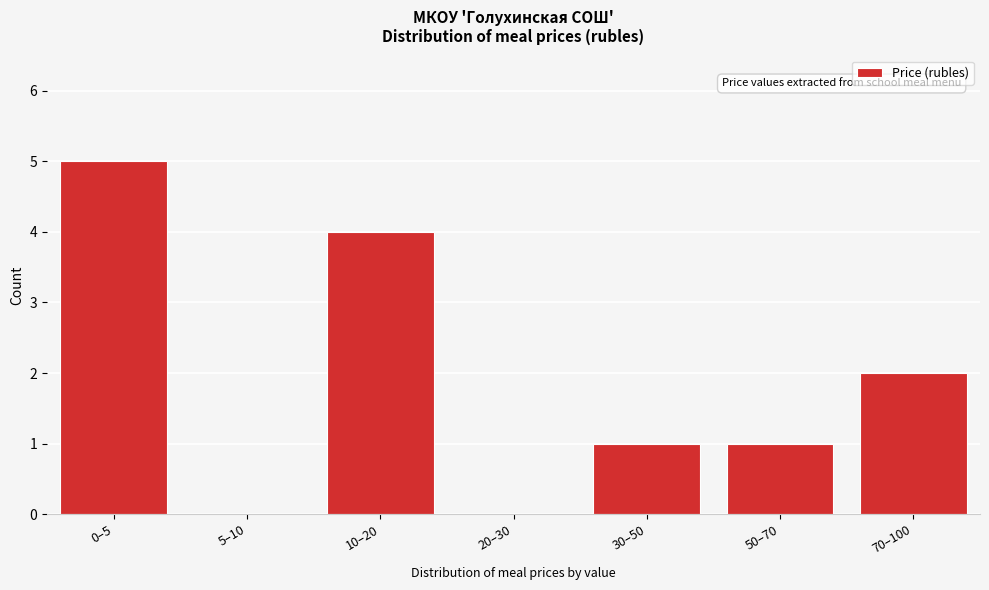

Reading left to right, transcribe all the data shown in this chart.

0–5=5	5–10=0	10–20=4	20–30=0	30–50=1	50–70=1	70–100=2